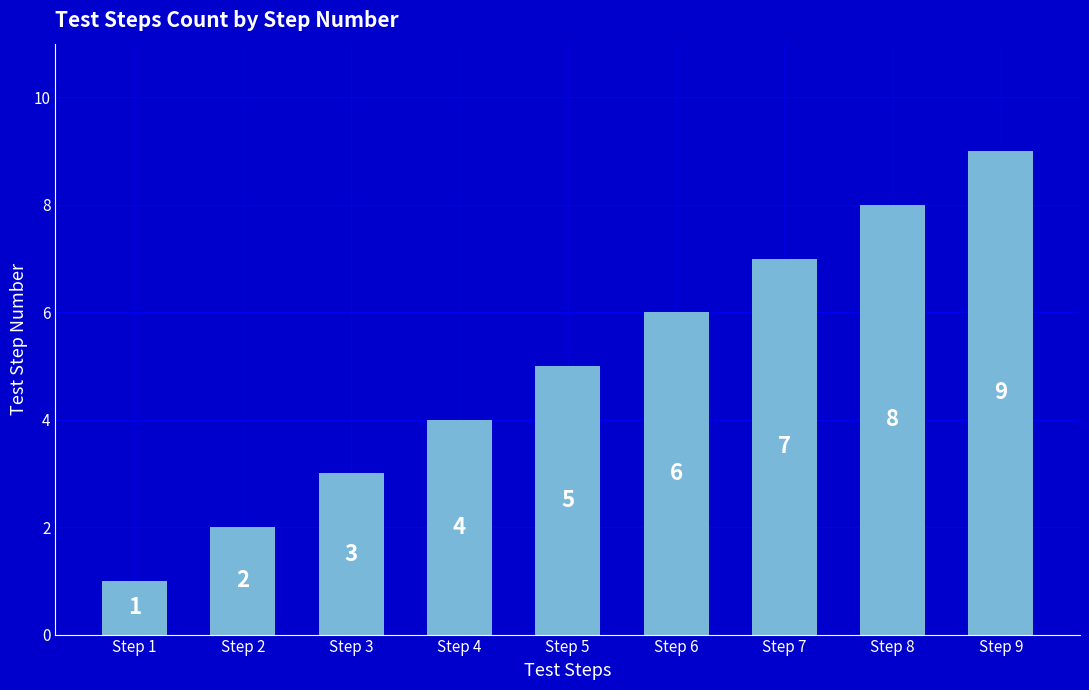

Approximately how many times larger is the value at Step 2 compared to Step 4?

0.5